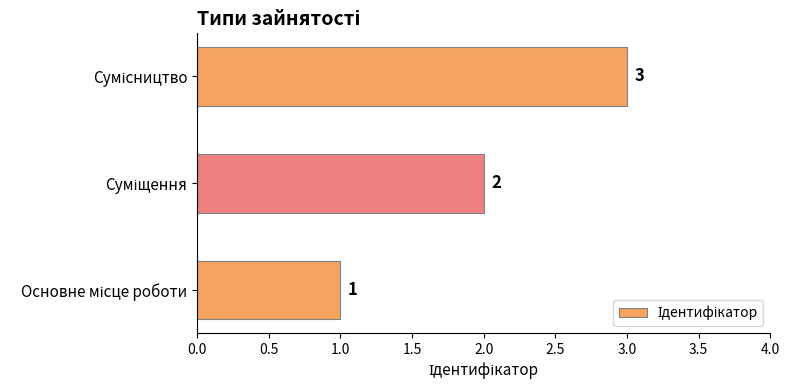

How many values are between 1 and 3?

3